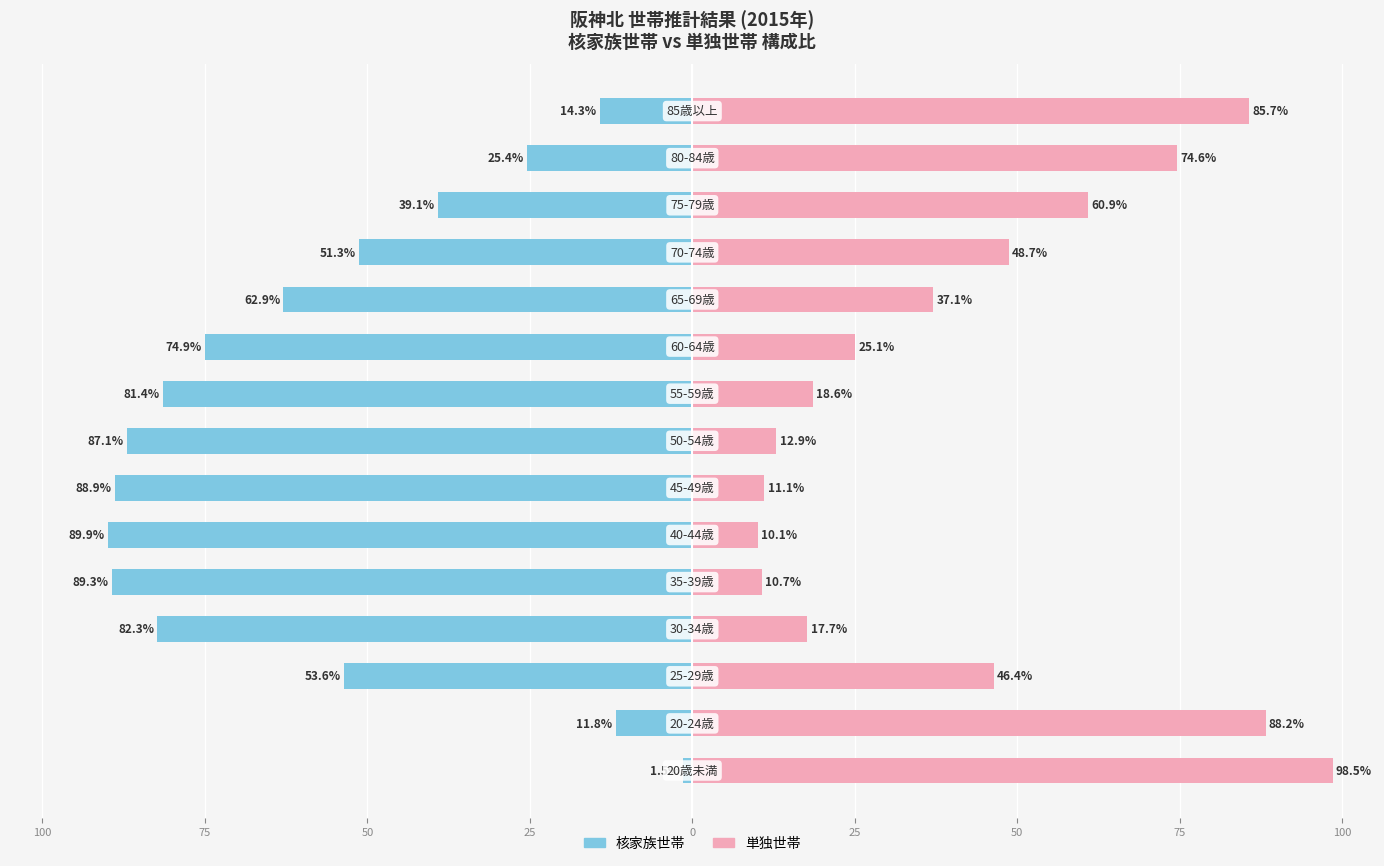

Reading right to left, transcribe all the data shown in this chart.

核家族世帯: -14.3	-25.4	-39.1	-51.3	-62.9	-74.9	-81.4	-87.1	-88.9	-89.9	-89.3	-82.3	-53.6	-11.8	-1.5
単独世帯: 85.7	74.6	60.9	48.7	37.1	25.1	18.6	12.9	11.1	10.1	10.7	17.7	46.4	88.2	98.5